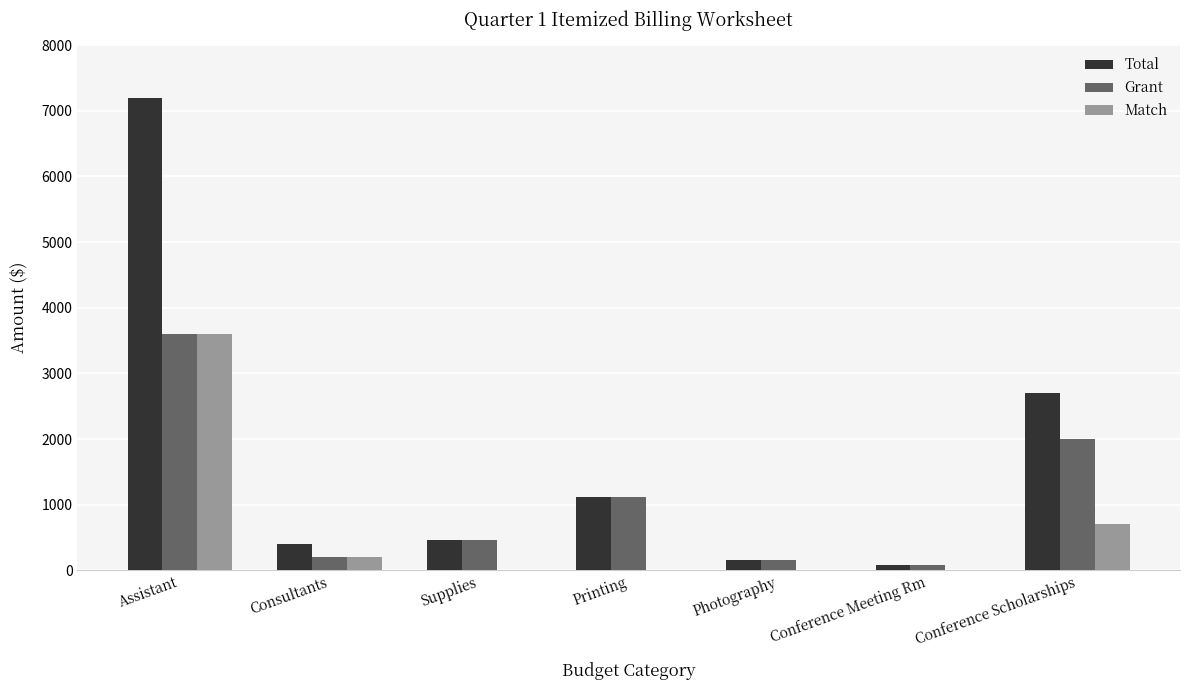

Is the value of Match at Conference Meeting Rm greater than the value of Total at Conference Scholarships?

No